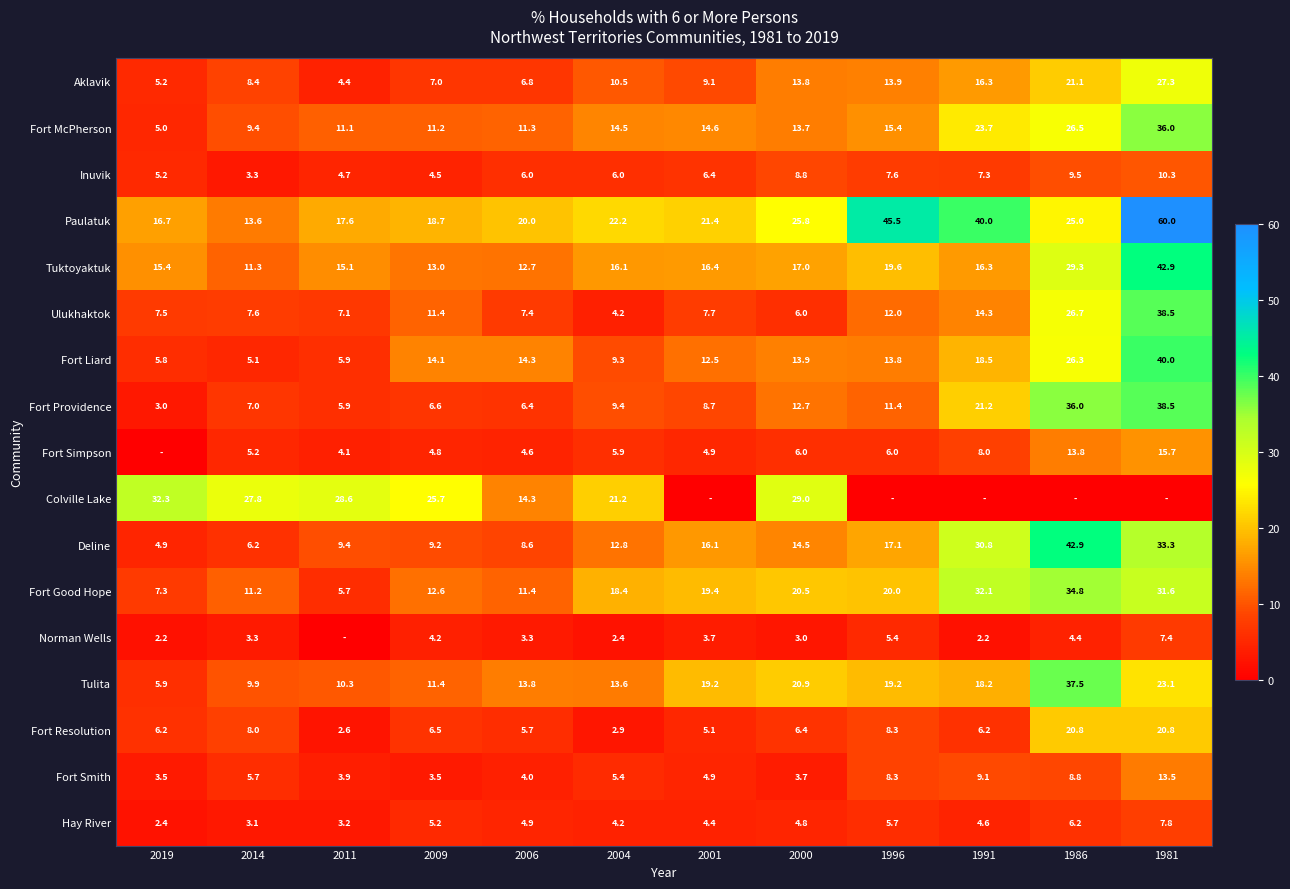

Where is Fort Resolution nearest to the value 11?

1996